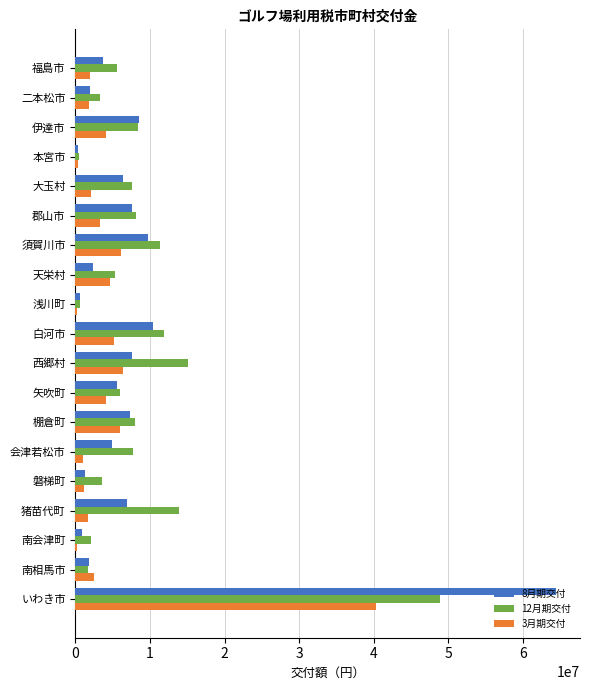

Which category has the highest value across all series?

いわき市